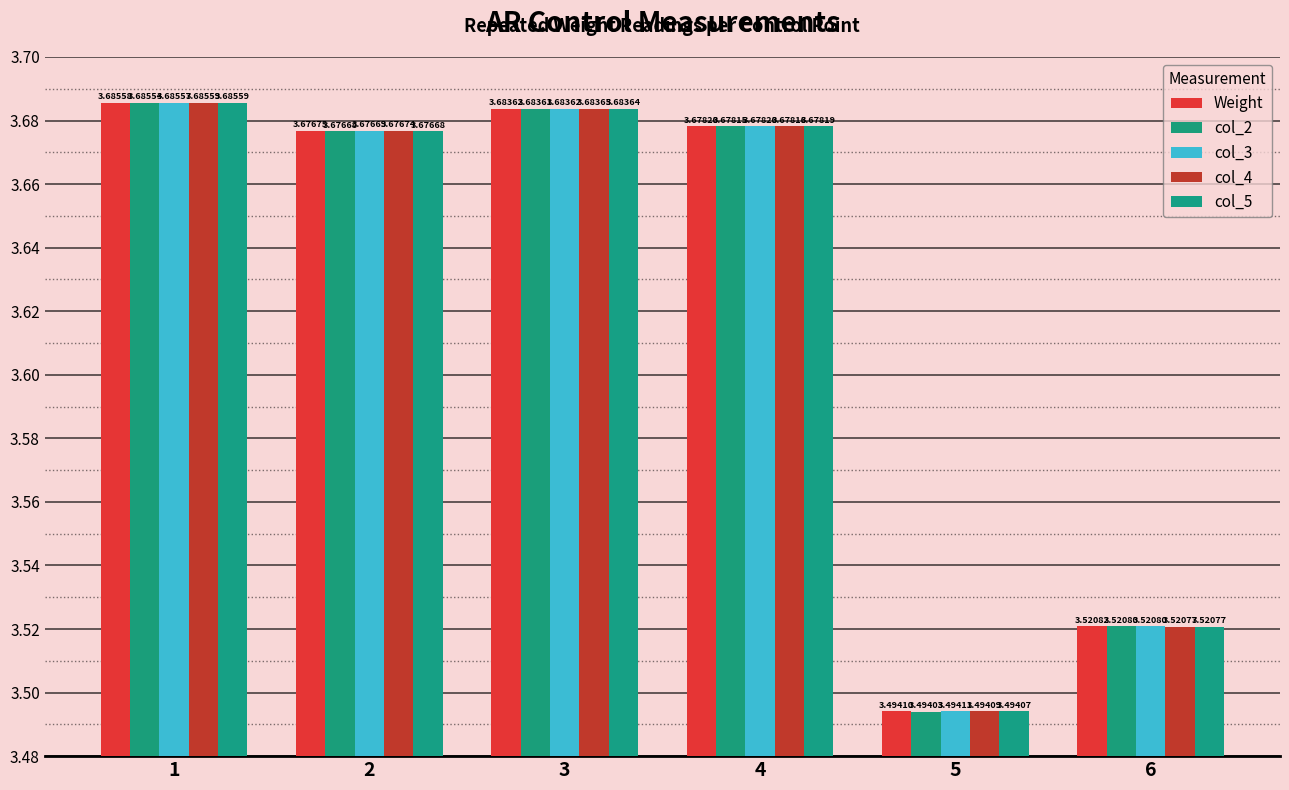

Is it true that Weight equals 3.7 at 3?

True